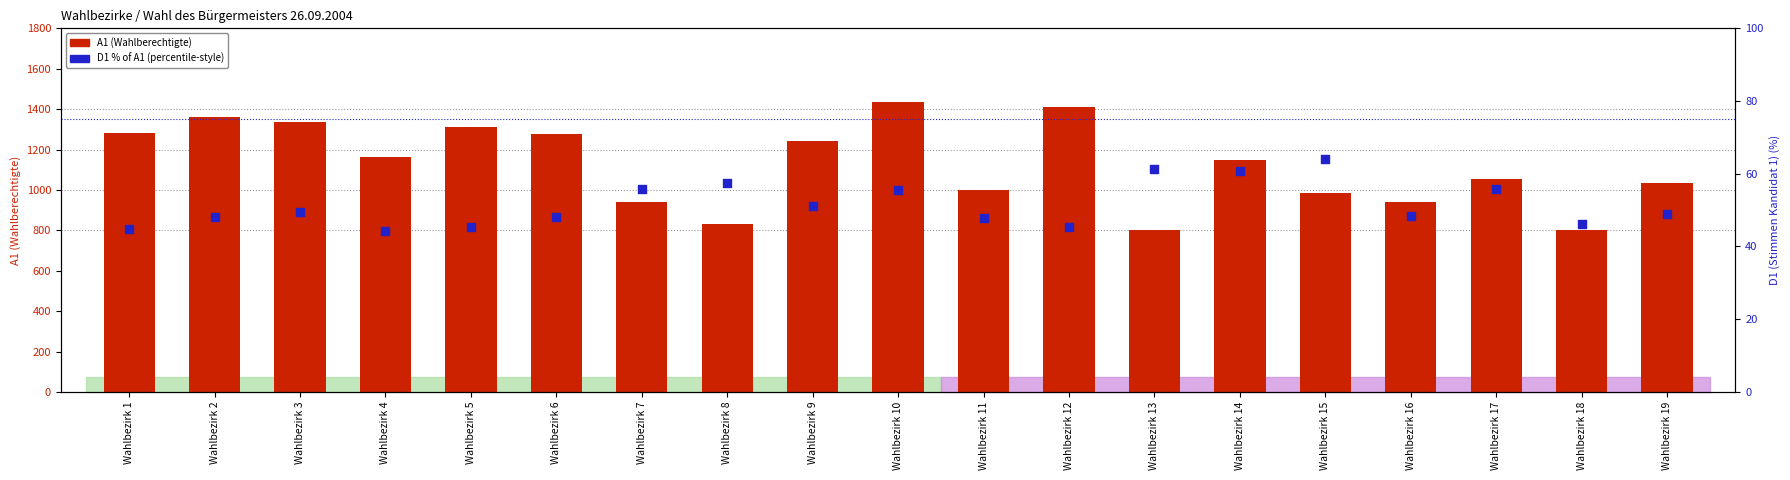

What are all the series names shown in the legend?

A1 (Wahlberechtigte), D1 % of A1 (percentile-style)